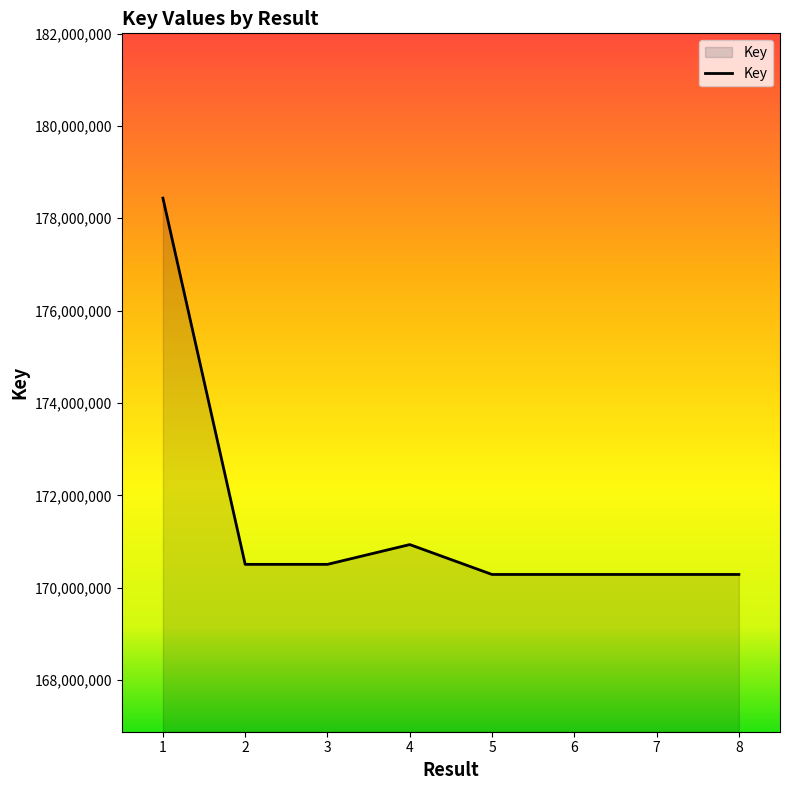

Where is the first local maximum?

4